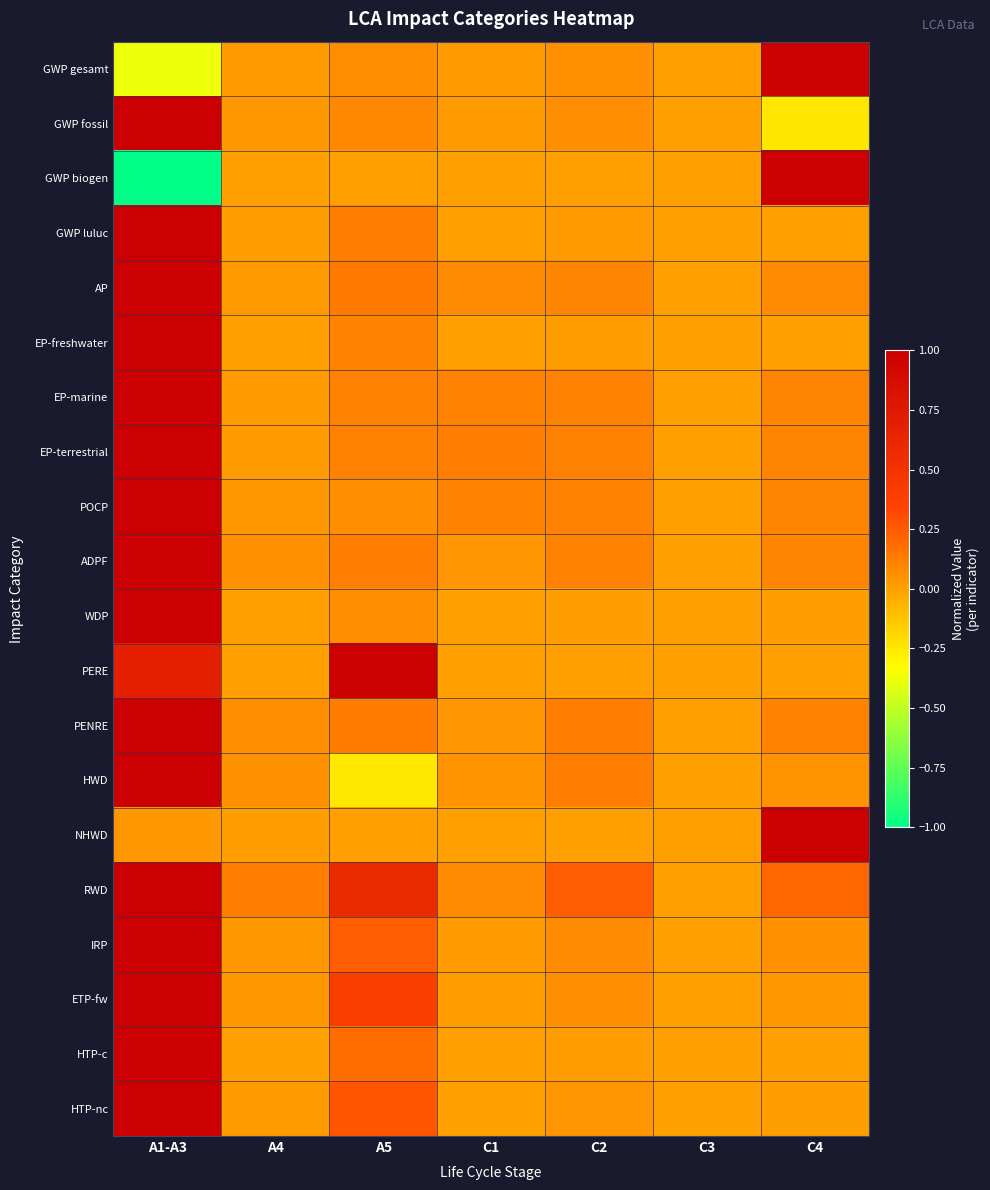

Count the number of data series in this chart.

20